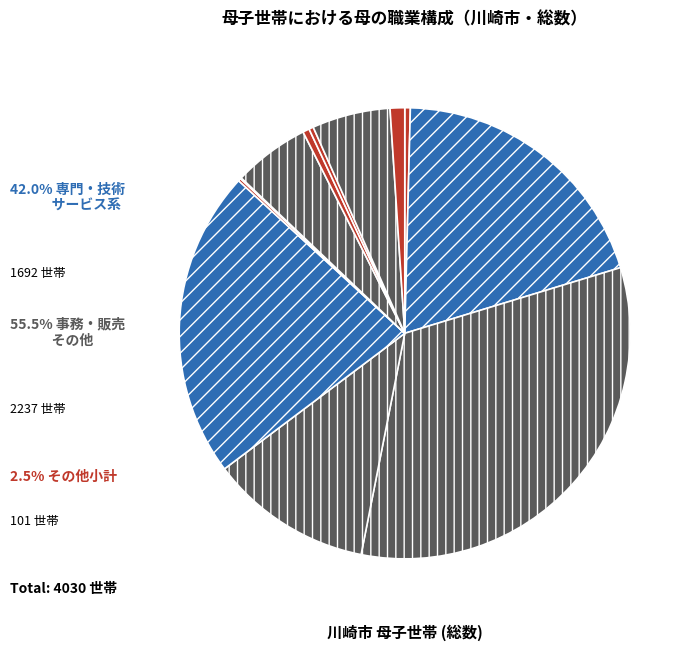

Does any single category account for the majority?

No